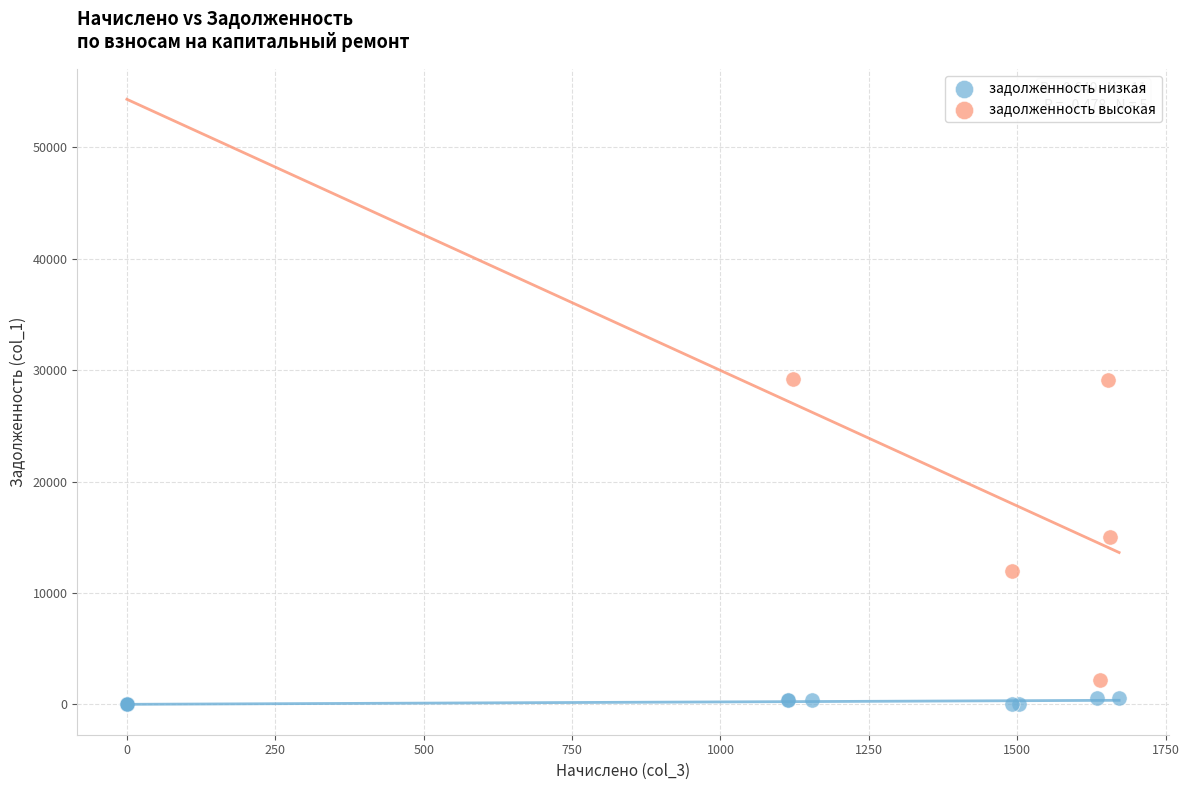

Which series contains the highest Y value?

задолженность высокая